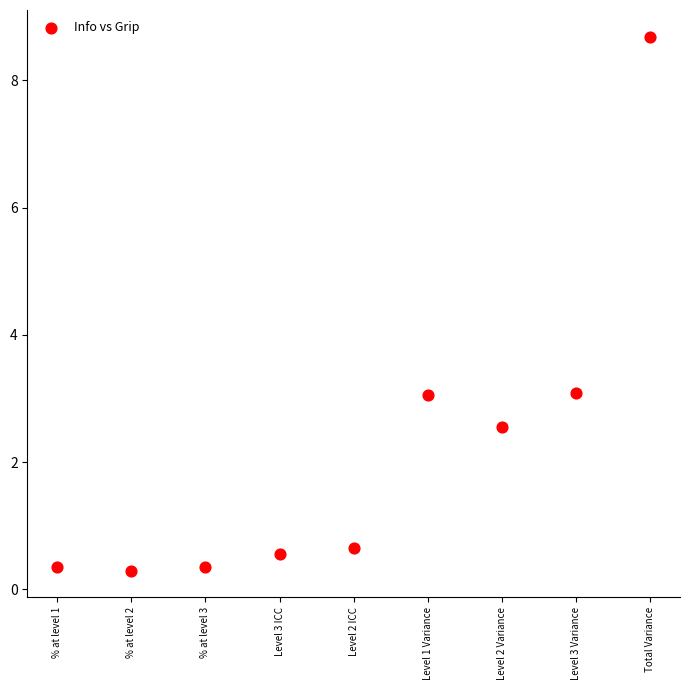

What is the range of Y values (max minus min)?

8.4